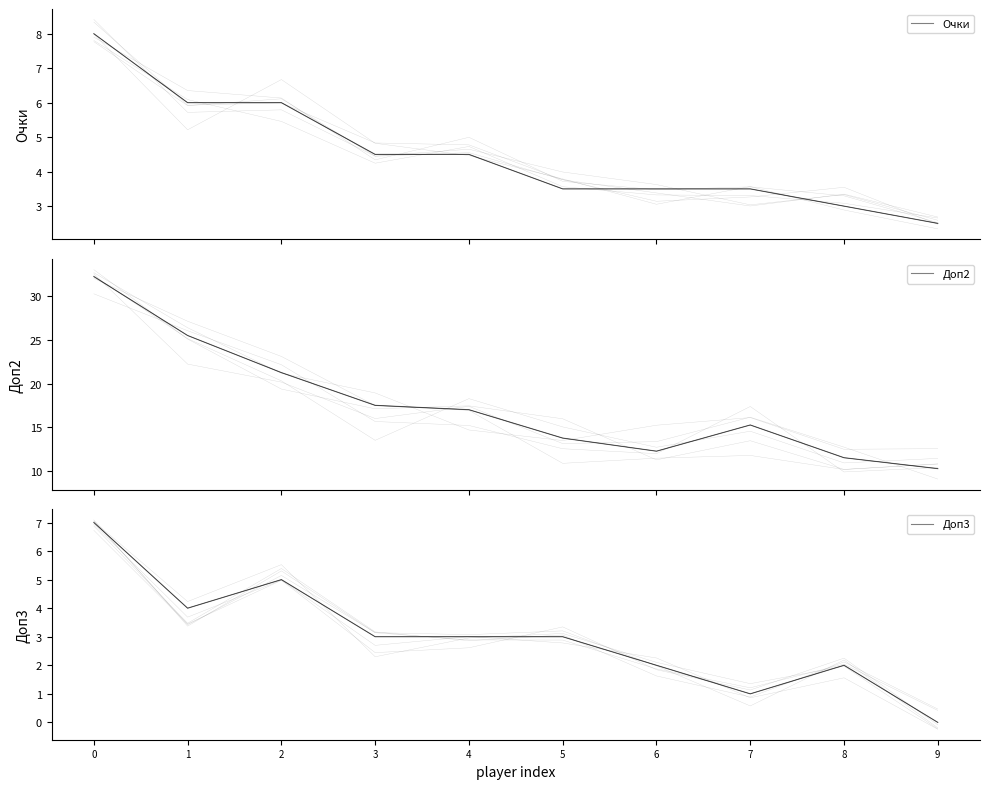

Reading left to right, list all the values displayed in this chart.

Очки: 8.0	6.0	6.0	4.5	4.5	3.5	3.5	3.5	3.0	2.5
Доп2: 32.2	25.5	21.2	17.5	17.0	13.8	12.2	15.2	11.5	10.2
Доп3: 7.0	4.0	5.0	3.0	3.0	3.0	2.0	1.0	2.0	0.0